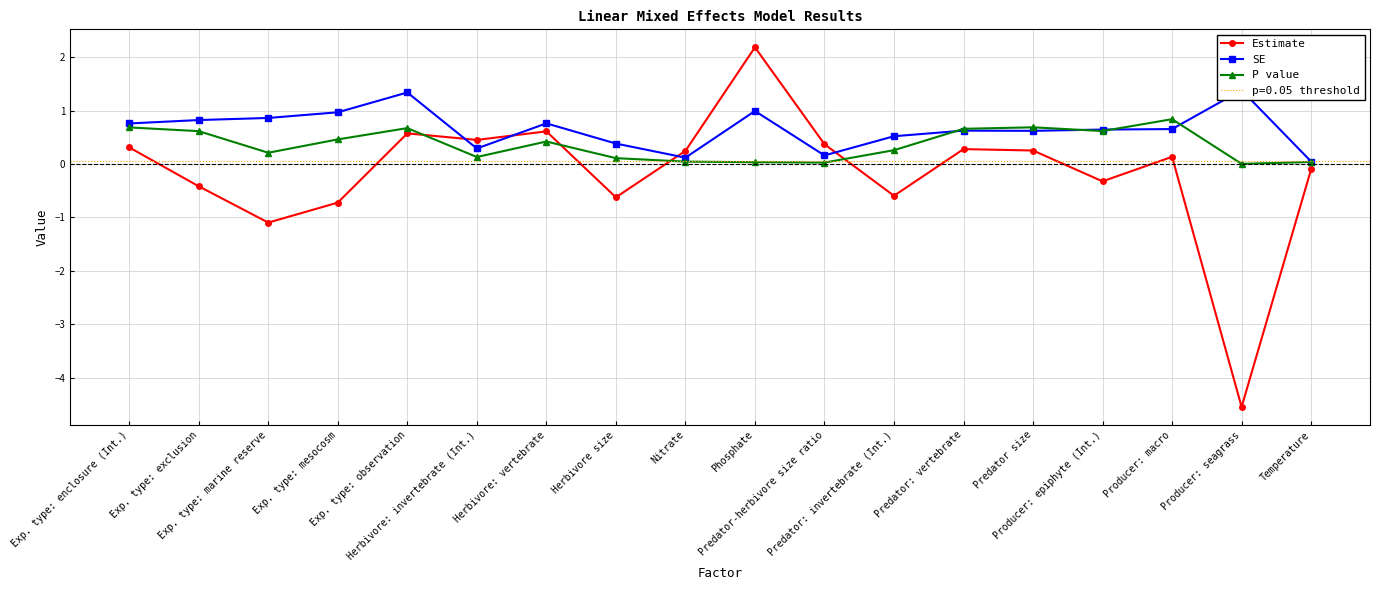

Does the chart display data point markers on the line(s)?

Yes